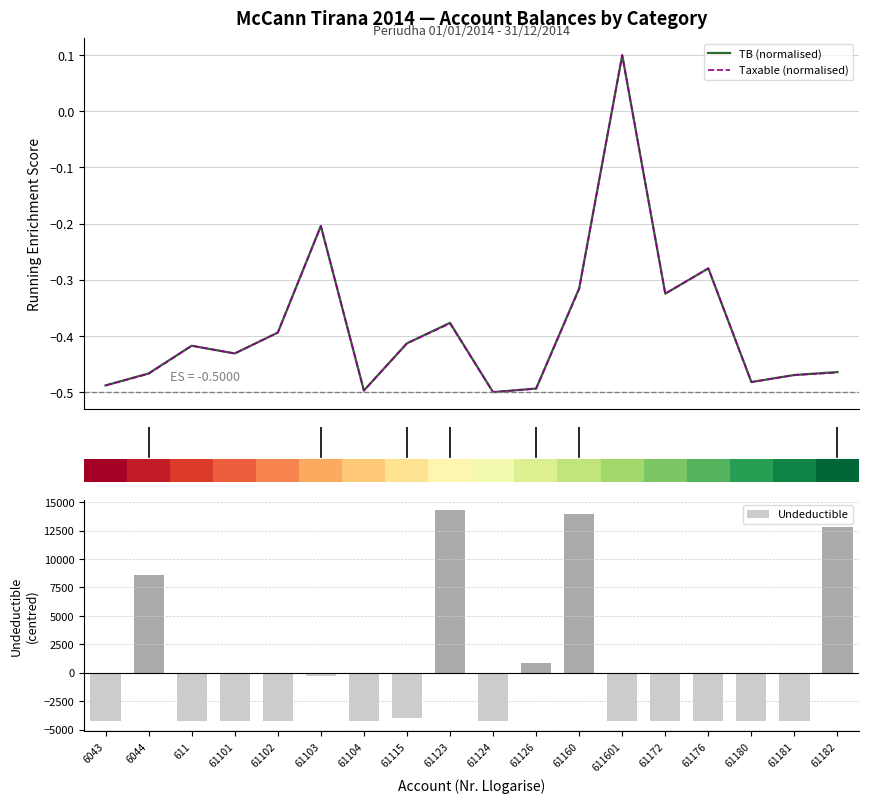

What is the sum of the Undeductible values at 6044 and 61182?

21400.7